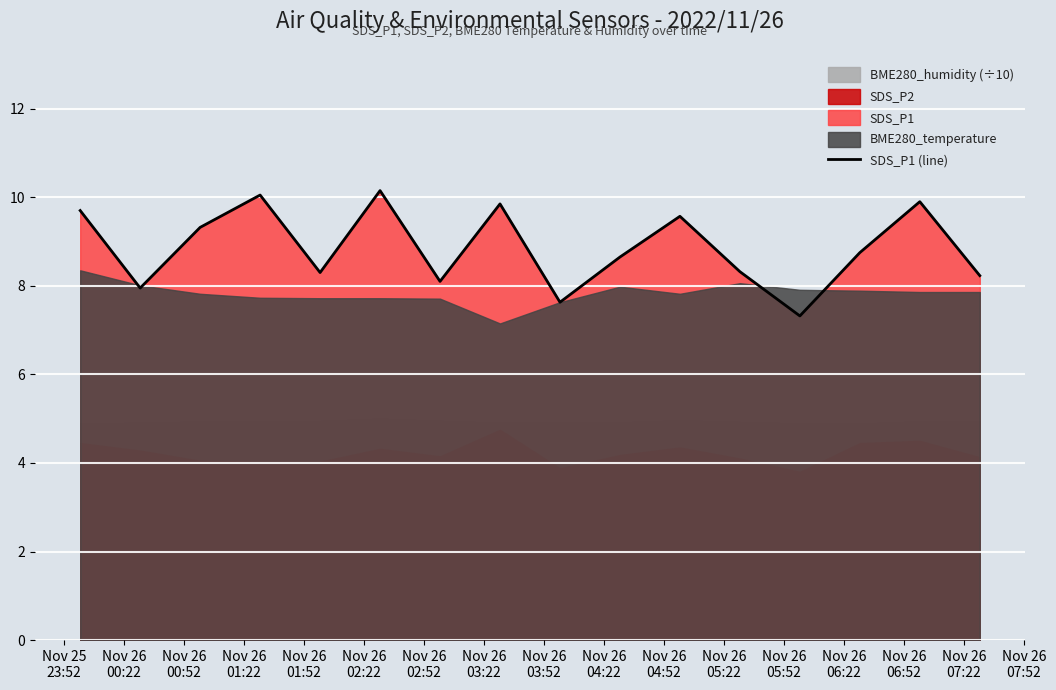

What value does the data have at Nov 26
07:22?

8.2